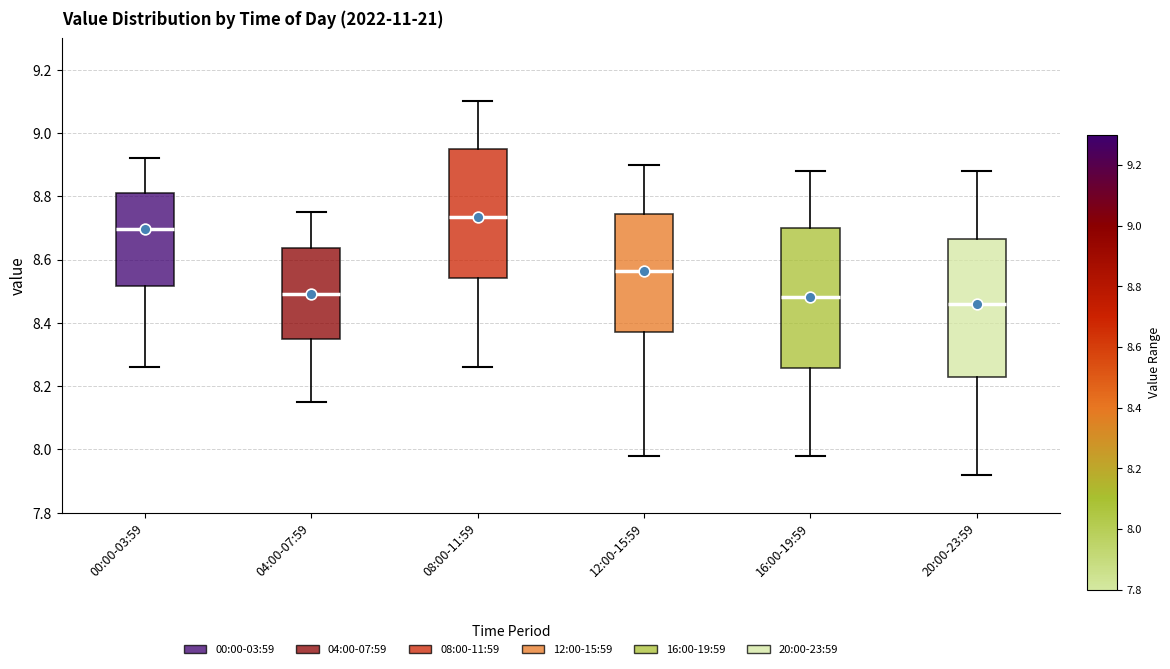

Reading left to right, transcribe this box plot: for each box, give where its median line is, the range the box spans, and where its two whiskers end, as read against the y-axis. The values are not printed on the chart, so give them approximately, as read against the axis.

00:00-03:59: median 8.70, box 8.52 to 8.82, whiskers 8.26 to 8.92
04:00-07:59: median 8.50, box 8.34 to 8.64, whiskers 8.16 to 8.76
08:00-11:59: median 8.74, box 8.54 to 8.96, whiskers 8.26 to 9.10
12:00-15:59: median 8.56, box 8.38 to 8.74, whiskers 7.98 to 8.90
16:00-19:59: median 8.48, box 8.26 to 8.70, whiskers 7.98 to 8.88
20:00-23:59: median 8.46, box 8.24 to 8.66, whiskers 7.92 to 8.88